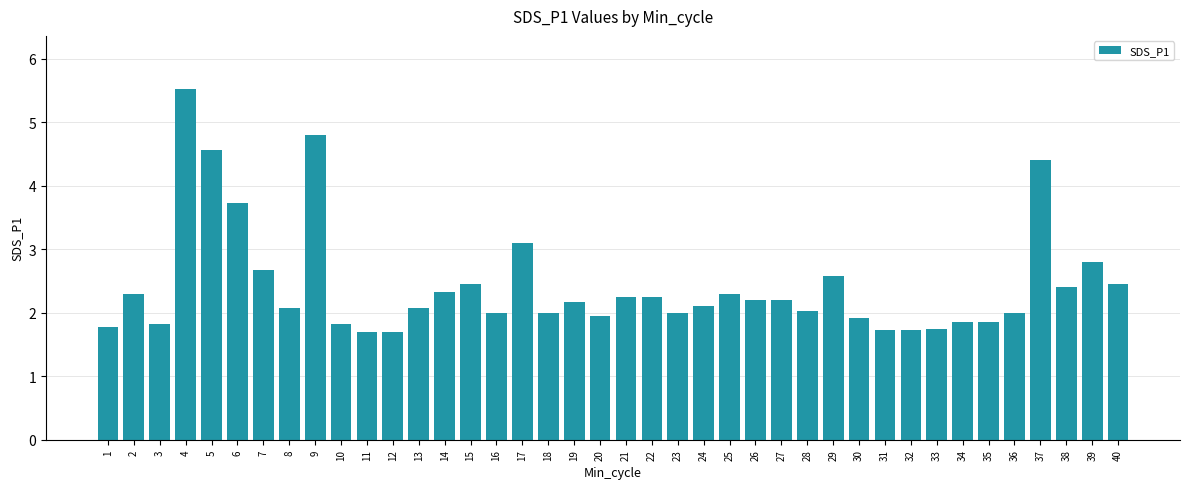

What is the minimum value shown in the chart?

1.7